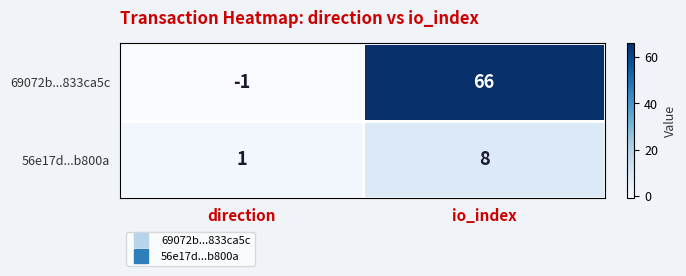

List the series in order of their overall mean, highest first.

69072b...833ca5c, 56e17d...b800a